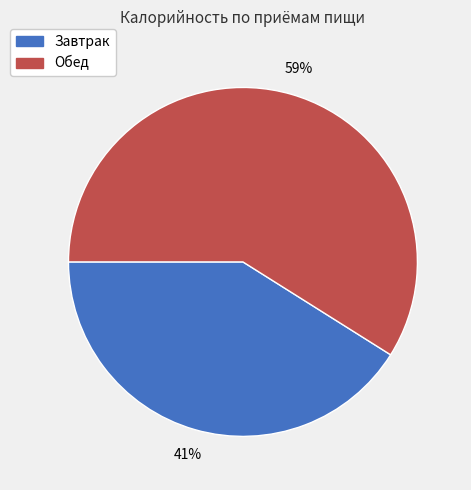

Rank the categories by value from highest to lowest.

Обед, Завтрак